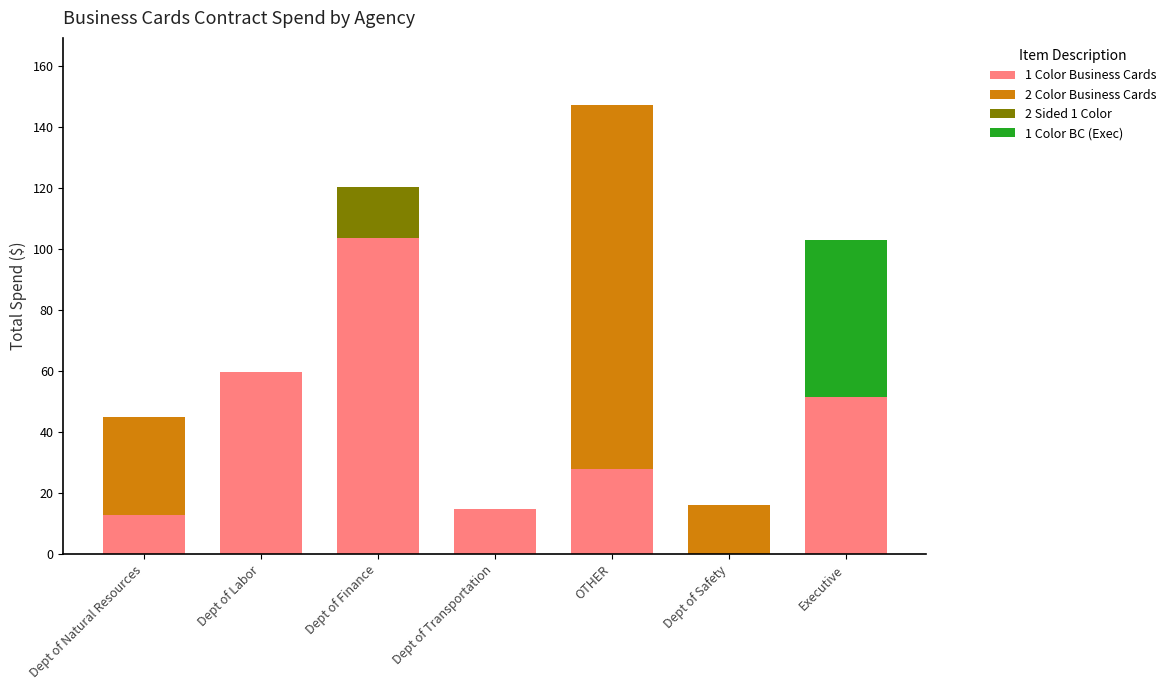

The value of 1 Color Business Cards at Dept of Transportation is 23.9. True or false?

False